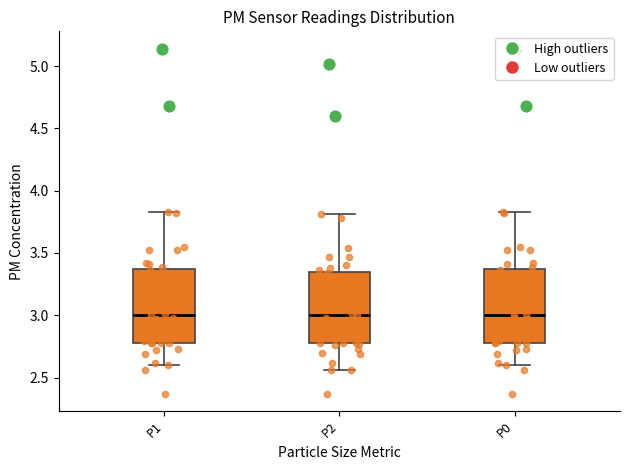

Reading left to right, transcribe this box plot: for each box, give where its median line is, the range the box spans, and where its two whiskers end, as read against the y-axis. The values are not printed on the chart, so give them approximately, as read against the axis.

P1: median 3.00, box 2.80 to 3.35, whiskers 2.60 to 3.85
P2: median 3.00, box 2.80 to 3.35, whiskers 2.55 to 3.80
P0: median 3.00, box 2.80 to 3.35, whiskers 2.60 to 3.85